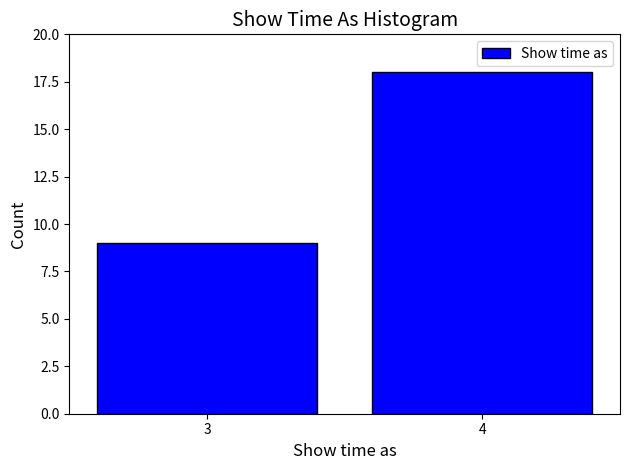

Reading left to right, what are all the values shown in this chart?

9	18